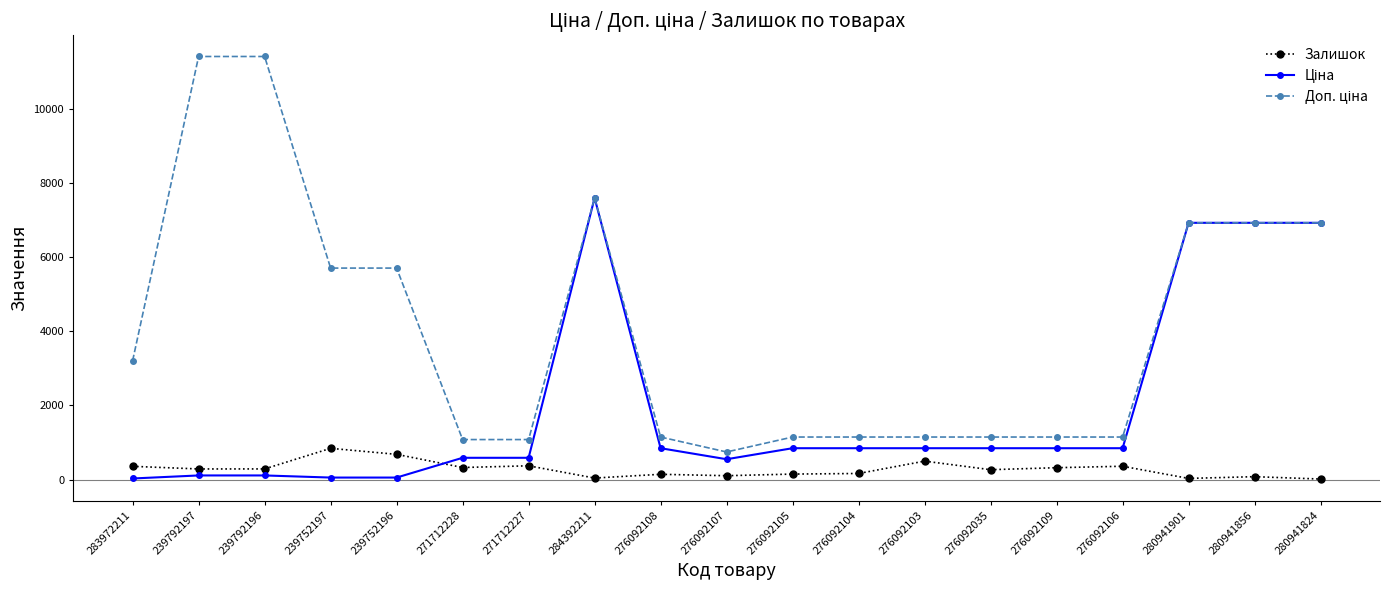

Is this an area chart (filled region under the line)?

No